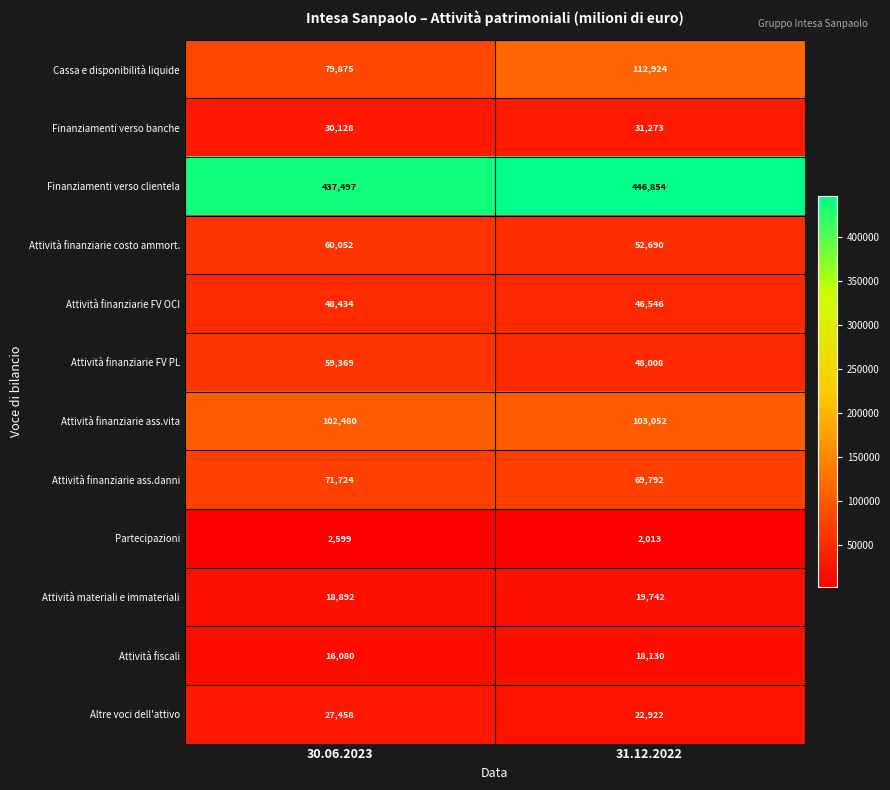

At which label is Attività fiscali closest to 17105?

30.06.2023